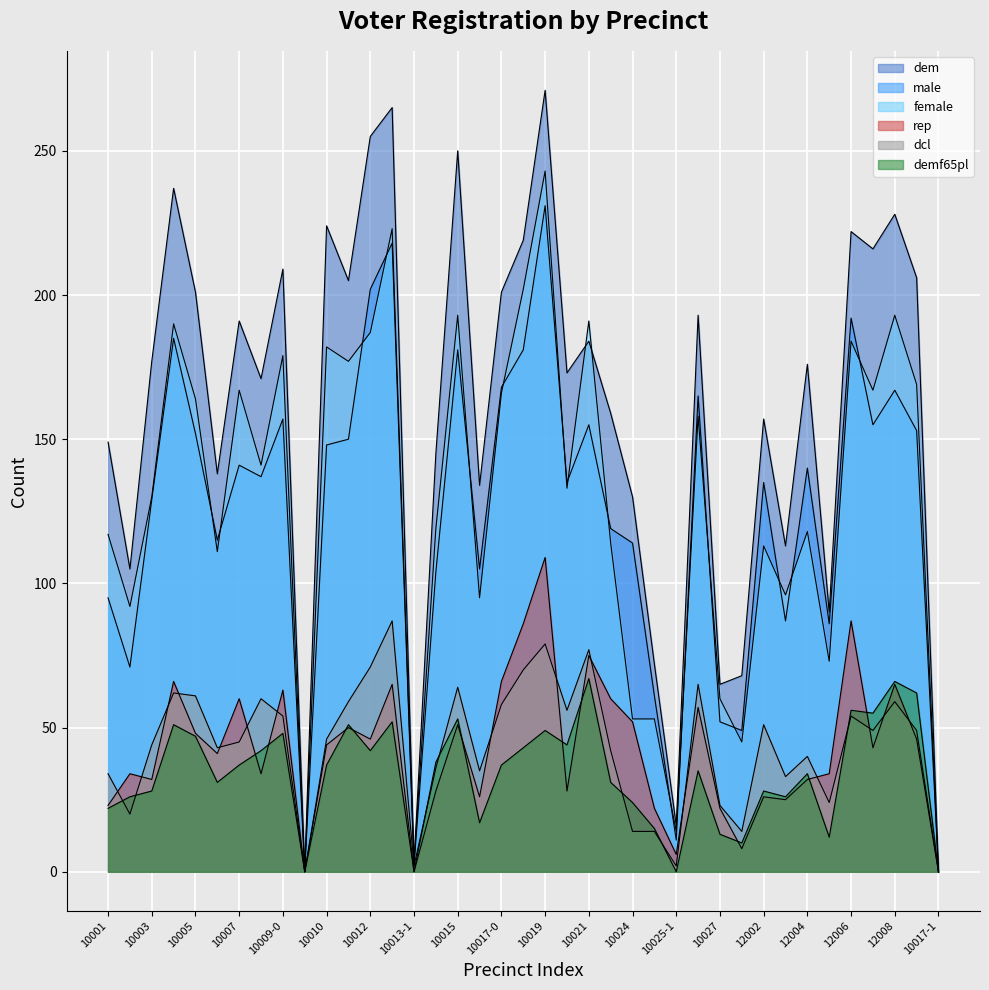

Reading left to right, extract all data points from this chart.

dem: 10001=149	10002=105	10003=177	10004=237	10005=201	10006=138	10007=191	10008=171	10009-0=209	10009-1=0	10010=224	10011=205	10012=255	10013-0=265	10013-1=3	10014=145	10015=250	10016=134	10017-0=201	10018=219	10019=271	10020=173	10021=184	10022=159	10024=130	10025-0=72	10025-1=16	10026=193	10027=65	12001=68	12002=157	12003=113	12004=176	12005=90	12006=222	12007=216	12008=228	12009=206	10017-1=0
male: 10001=95	10002=71	10003=129	10004=185	10005=152	10006=115	10007=141	10008=137	10009-0=157	10009-1=0	10010=148	10011=150	10012=202	10013-0=218	10013-1=2	10014=104	10015=181	10016=105	10017-0=168	10018=181	10019=231	10020=135	10021=155	10022=119	10024=114	10025-0=61	10025-1=11	10026=165	10027=52	12001=49	12002=135	12003=87	12004=140	12005=86	12006=192	12007=155	12008=167	12009=153	10017-1=0
female: 10001=117	10002=92	10003=130	10004=190	10005=164	10006=111	10007=167	10008=141	10009-0=179	10009-1=0	10010=182	10011=177	10012=187	10013-0=223	10013-1=3	10014=119	10015=193	10016=95	10017-0=166	10018=202	10019=243	10020=133	10021=191	10022=114	10024=53	10025-0=53	10025-1=14	10026=158	10027=60	12001=45	12002=113	12003=96	12004=118	12005=73	12006=184	12007=167	12008=193	12009=169	10017-1=0
rep: 10001=23	10002=34	10003=32	10004=66	10005=48	10006=41	10007=60	10008=34	10009-0=63	10009-1=0	10010=44	10011=50	10012=46	10013-0=65	10013-1=0	10014=28	10015=51	10016=26	10017-0=66	10018=86	10019=109	10020=28	10021=75	10022=60	10024=52	10025-0=22	10025-1=6	10026=57	10027=22	12001=8	12002=26	12003=25	12004=32	12005=34	12006=87	12007=43	12008=65	12009=46	10017-1=0
dcl: 10001=34	10002=20	10003=44	10004=62	10005=61	10006=43	10007=45	10008=60	10009-0=54	10009-1=0	10010=46	10011=59	10012=71	10013-0=87	10013-1=2	10014=36	10015=64	10016=35	10017-0=58	10018=70	10019=79	10020=56	10021=77	10022=42	10024=14	10025-0=14	10025-1=2	10026=65	10027=23	12001=14	12002=51	12003=33	12004=40	12005=24	12006=54	12007=49	12008=59	12009=49	10017-1=0
demf65pl: 10001=22	10002=26	10003=28	10004=51	10005=47	10006=31	10007=37	10008=42	10009-0=48	10009-1=0	10010=37	10011=51	10012=42	10013-0=52	10013-1=0	10014=38	10015=53	10016=17	10017-0=37	10018=43	10019=49	10020=44	10021=67	10022=31	10024=24	10025-0=15	10025-1=0	10026=35	10027=13	12001=10	12002=28	12003=26	12004=34	12005=12	12006=56	12007=55	12008=66	12009=62	10017-1=0